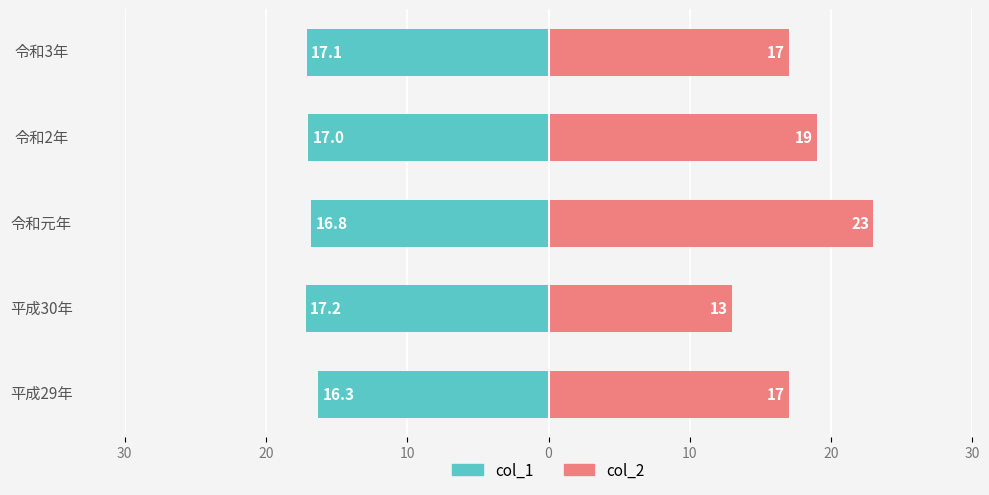

What is the average value of the col_2 series?

17.8